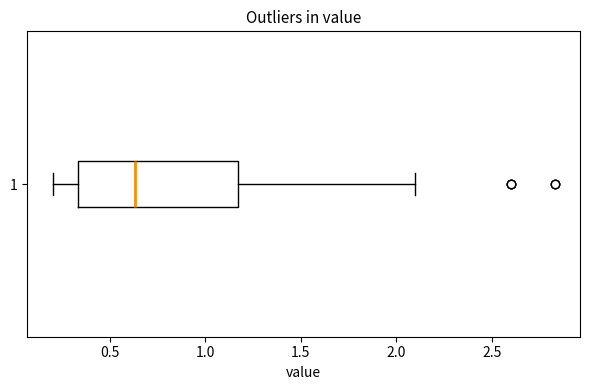

Transcribe this box plot: give where the median line is, the range the box spans, and where the two whiskers end, as read against the x-axis. The values are not printed on the chart, so give them approximately, as read against the axis.

median 0.65, box 0.35 to 1.15, whiskers 0.20 to 2.10